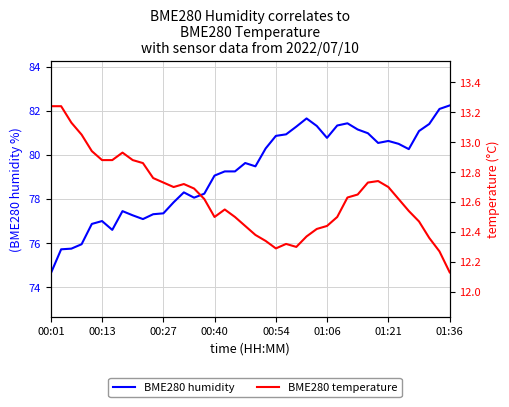

Where is BME280 humidity nearest to the value 78?

14